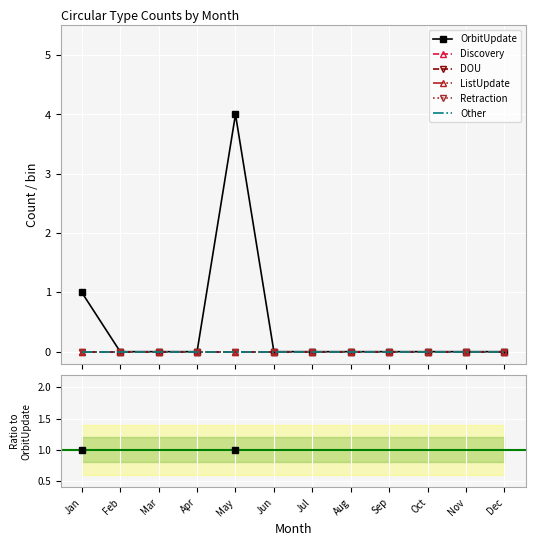

Which category has the lowest value across all series?

Jan